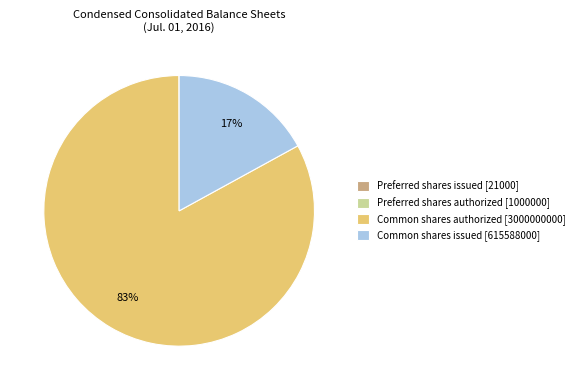

What percentage is the Common shares authorized [3000000000] slice, to the nearest percent?

83%